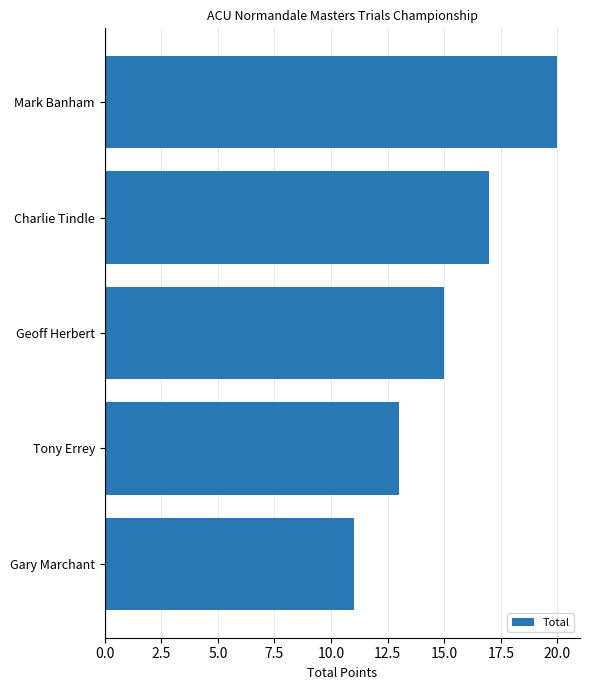

What is the value of the 2nd bar from the top?

17